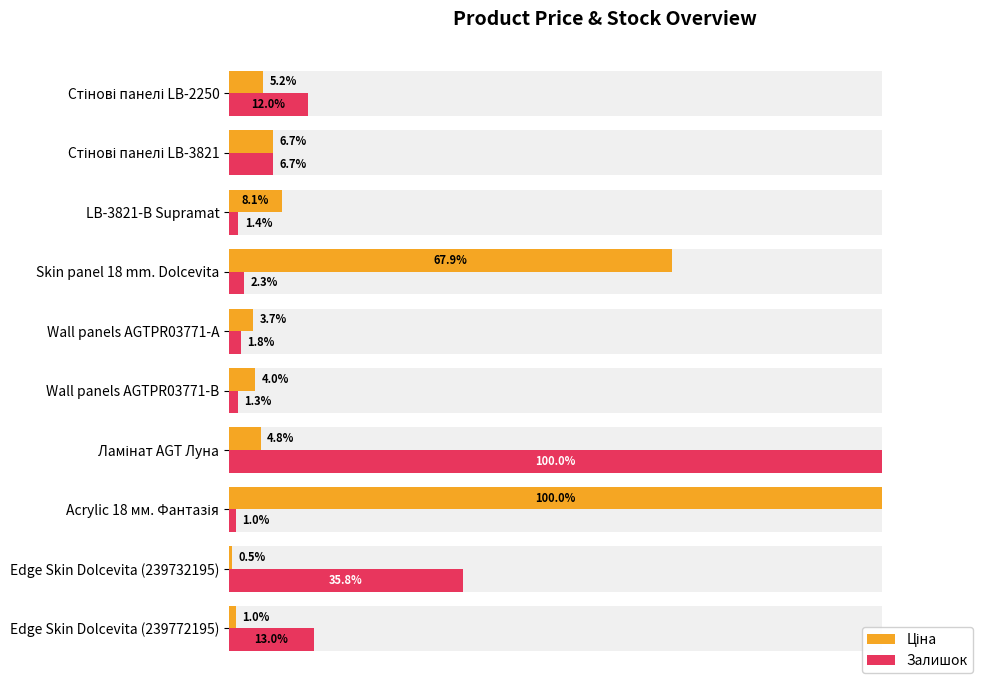

What is the difference between the maximum and minimum values in the Залишок series?

99.0